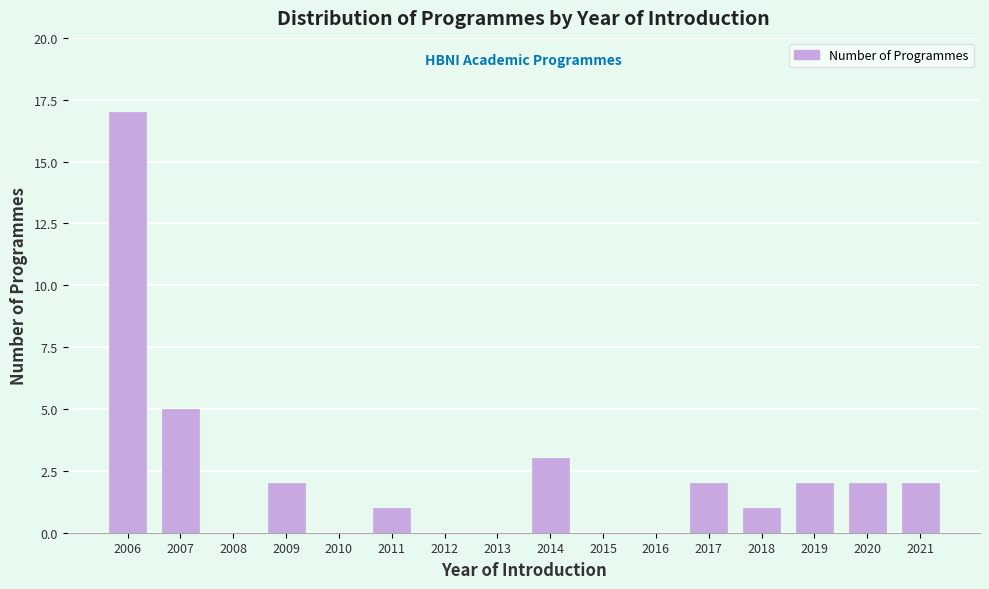

Reading right to left, what are all the values shown in this chart?

2021=2	2020=2	2019=2	2018=1	2017=2	2016=0	2015=0	2014=3	2013=0	2012=0	2011=1	2010=0	2009=2	2008=0	2007=5	2006=17